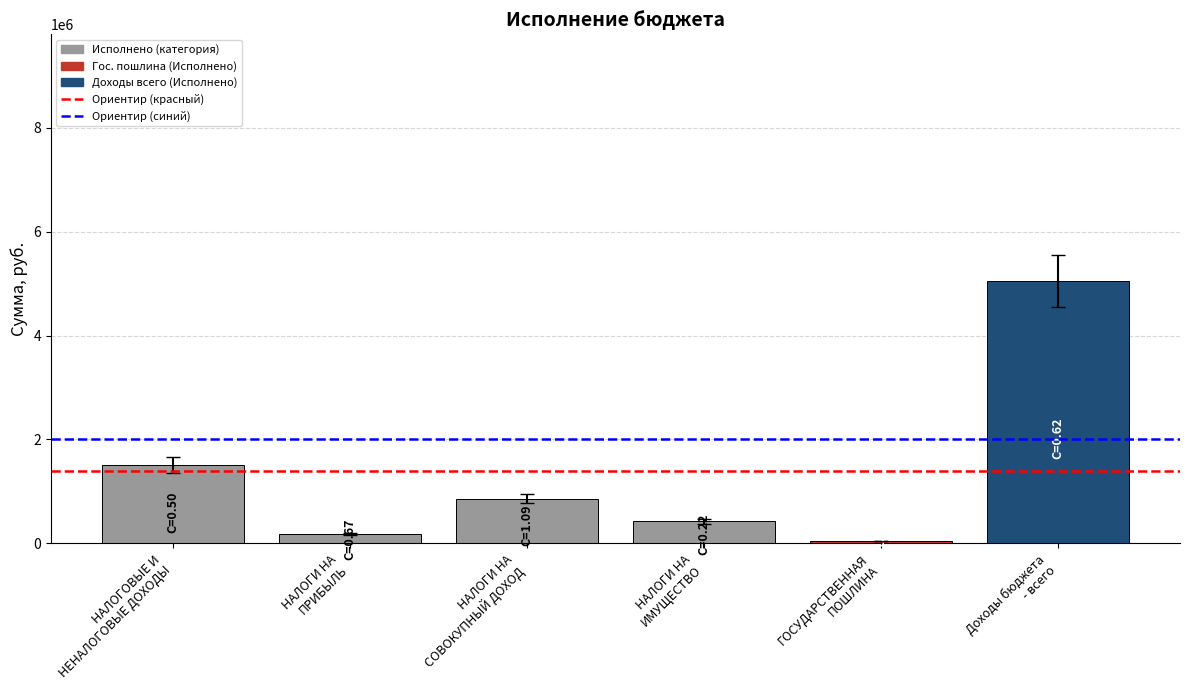

Does the chart contain stacked bars?

No